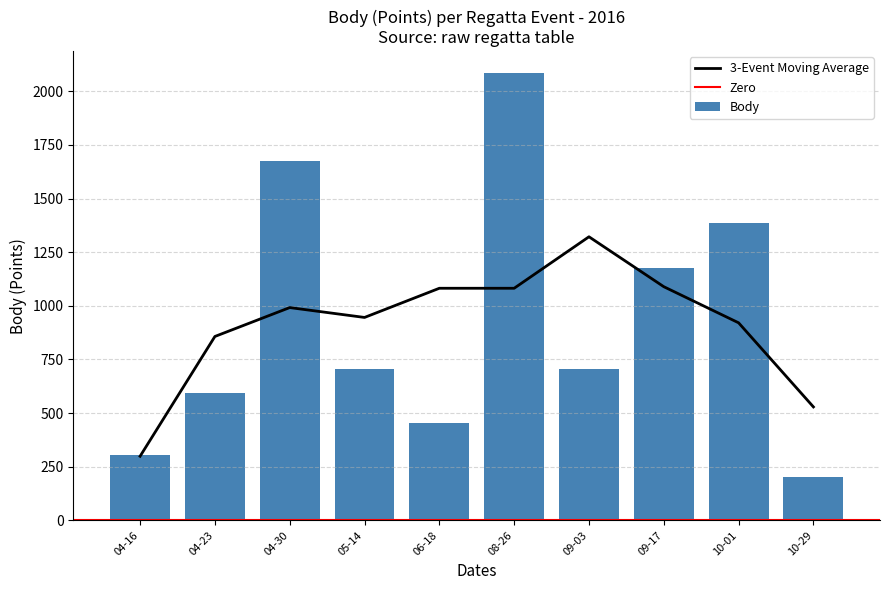

Does the chart contain stacked bars?

No